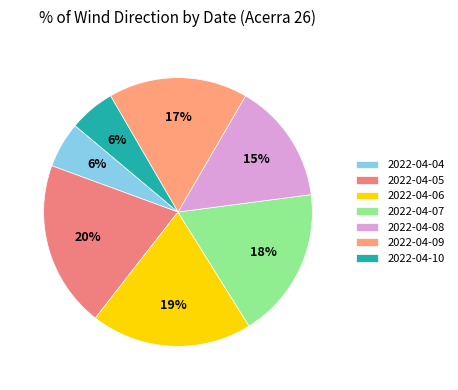

Is 2022-04-08 the majority of the pie?

No